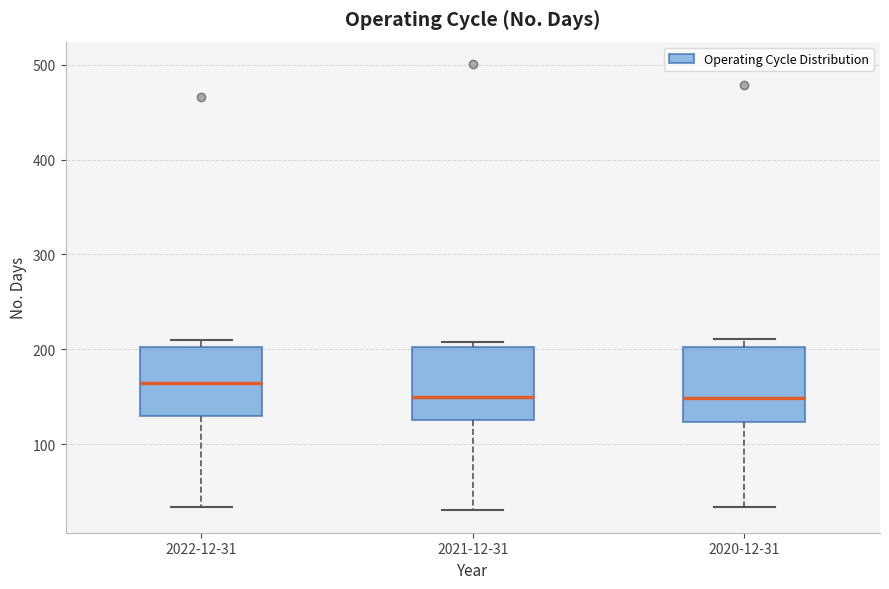

Reading left to right, transcribe this box plot: for each box, give where its median line is, the range the box spans, and where its two whiskers end, as read against the y-axis. The values are not printed on the chart, so give them approximately, as read against the axis.

2022-12-31: median 160, box 130 to 200, whiskers 30 to 210
2021-12-31: median 150, box 130 to 200, whiskers 30 to 210
2020-12-31: median 150, box 120 to 200, whiskers 30 to 210